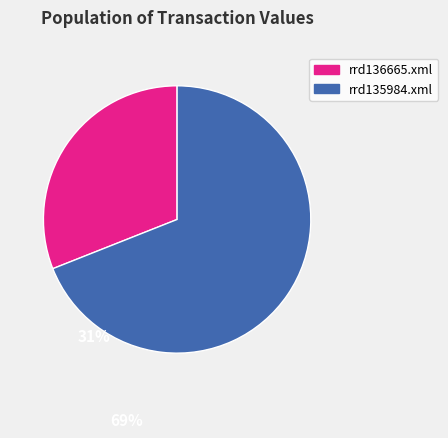

Does rrd136665.xml account for over 50% of the chart?

No